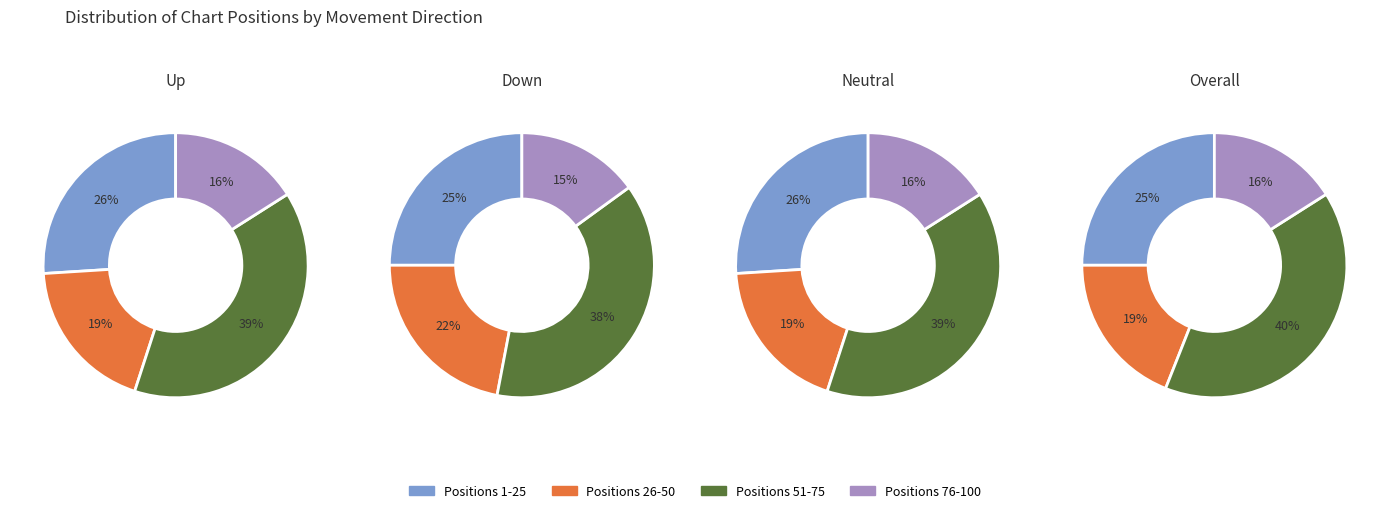

What portion of the pie excludes up?

57.0%